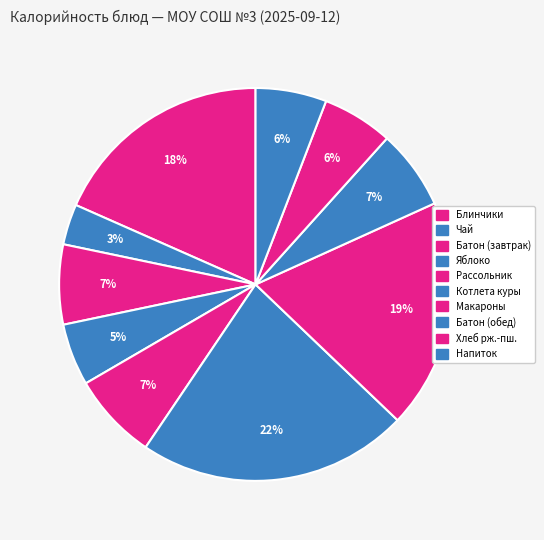

What is the largest slice in the pie chart?

Котлета натуральная из филе куры